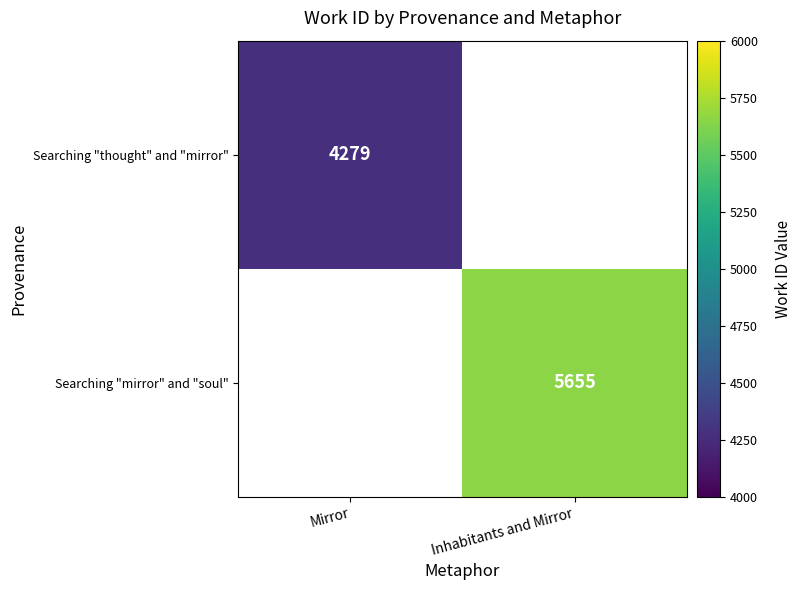

Is it true that Searching "thought" and "mirror" equals 5972.2 at Mirror?

False